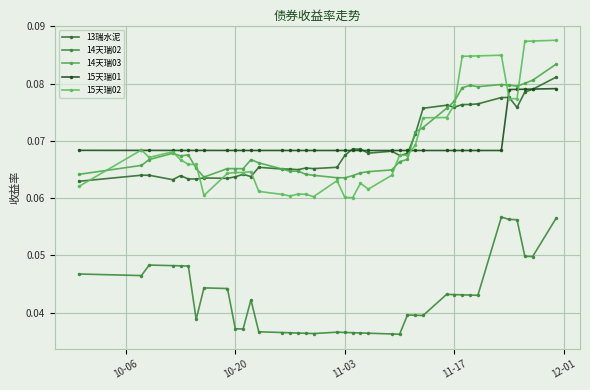

What is the sum of all 14天瑞02 values?

1.7